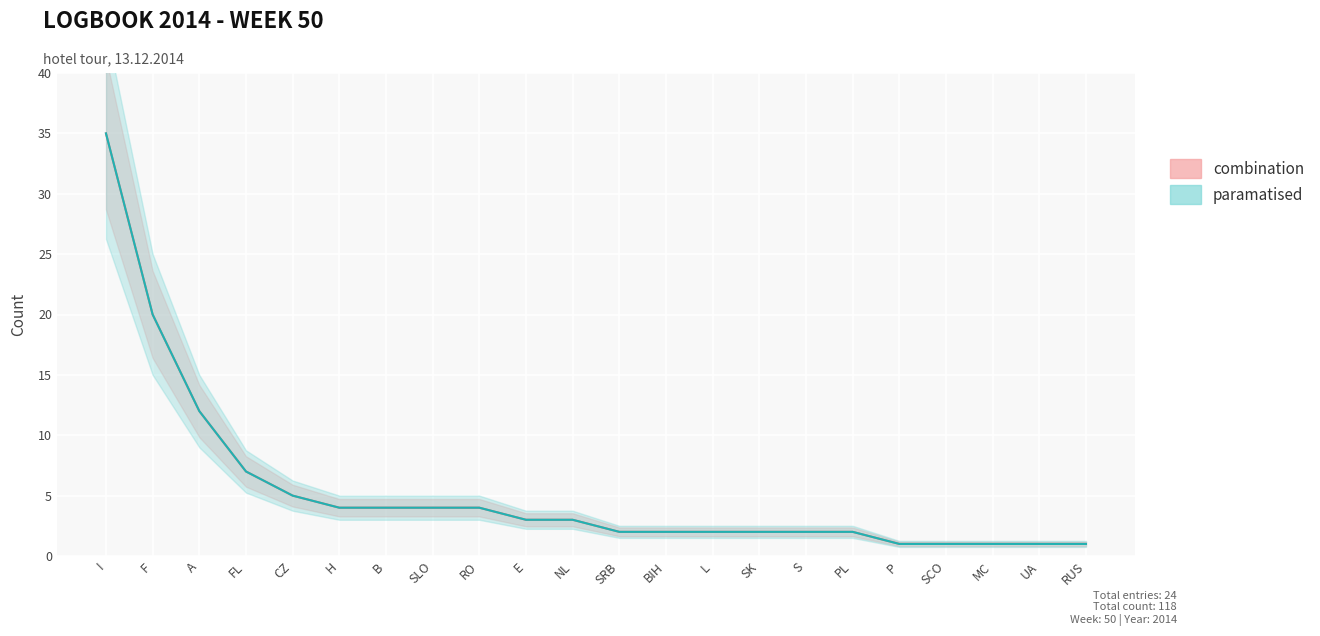

What is the difference between the combination values at SCO and H?

3